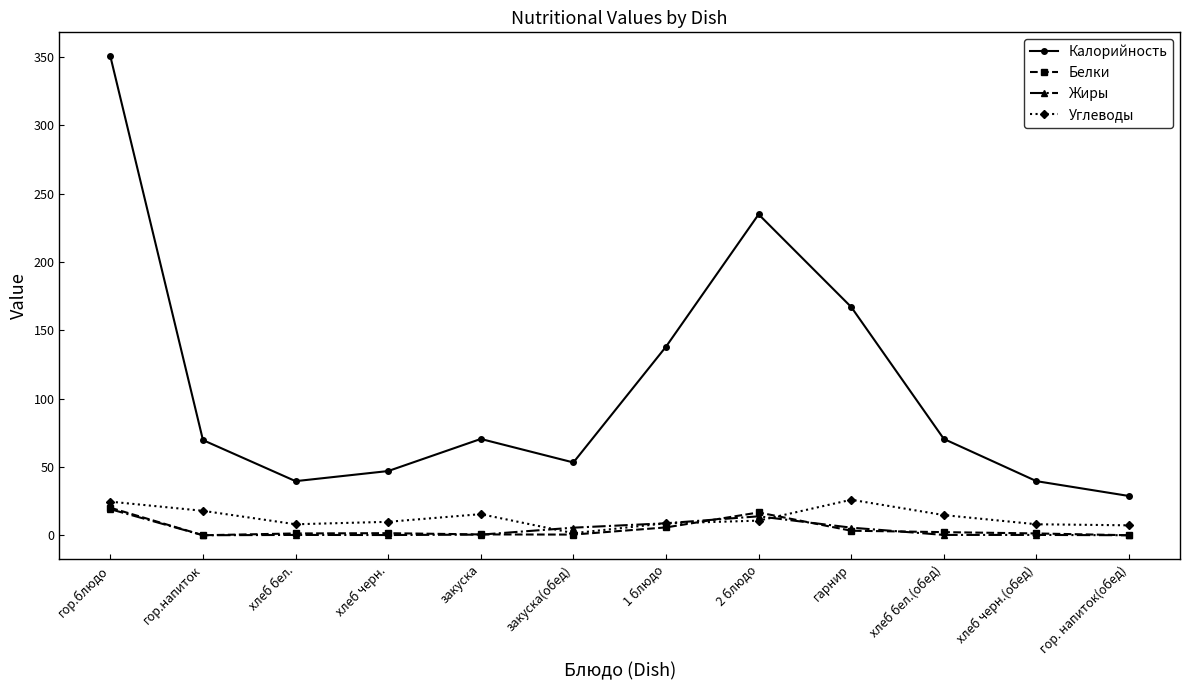

How many categories are shown in the chart?

12